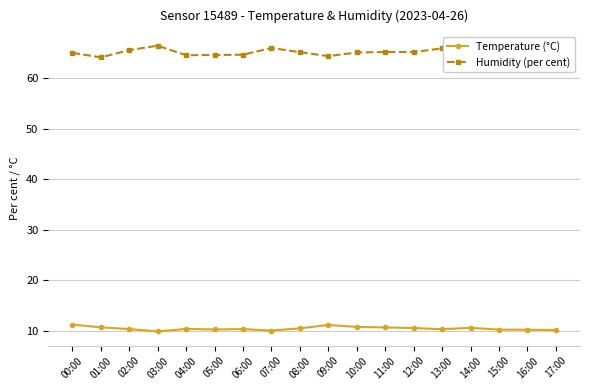

Is the value of Temperature (°C) at 05:00 greater than the value of Humidity (per cent) at 12:00?

No